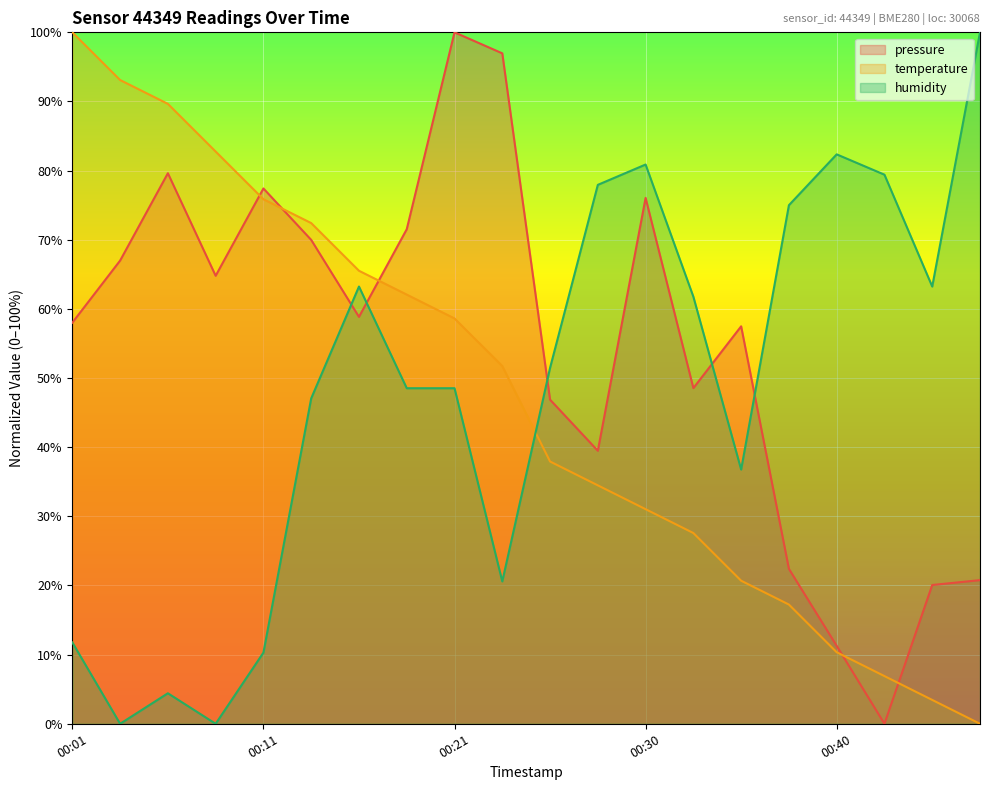

How many values in temperature are above zero?

19